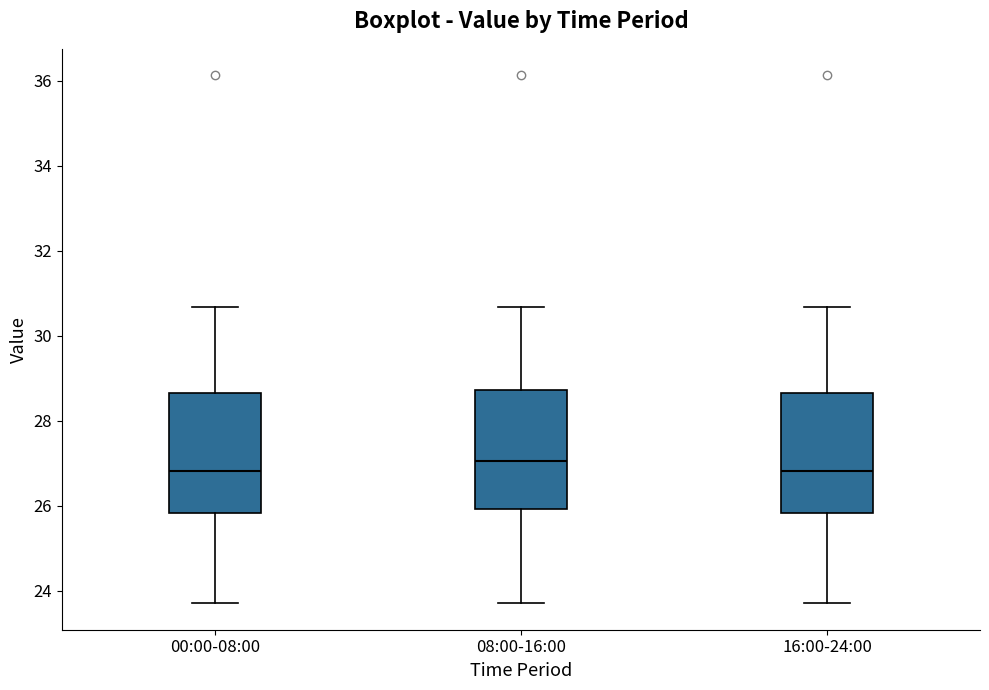

Which box has the highest median line?

08:00-16:00